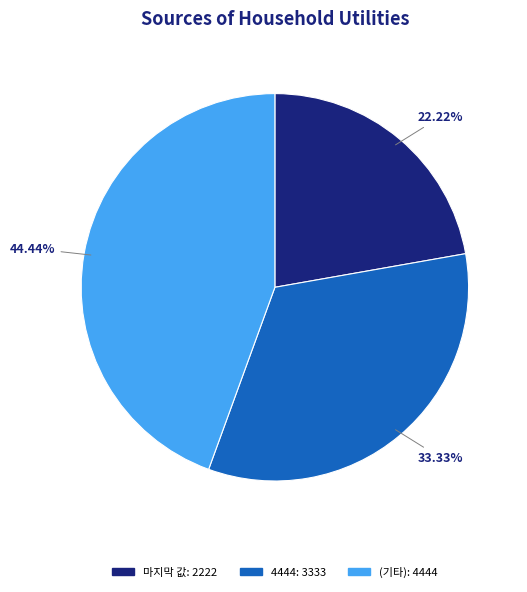

Does any single category account for the majority?

No